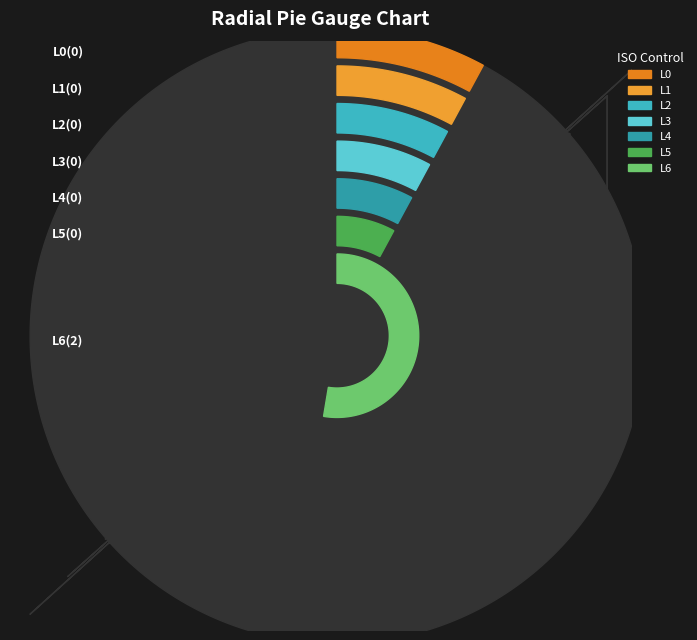

Which category has the biggest portion of the pie?

L6